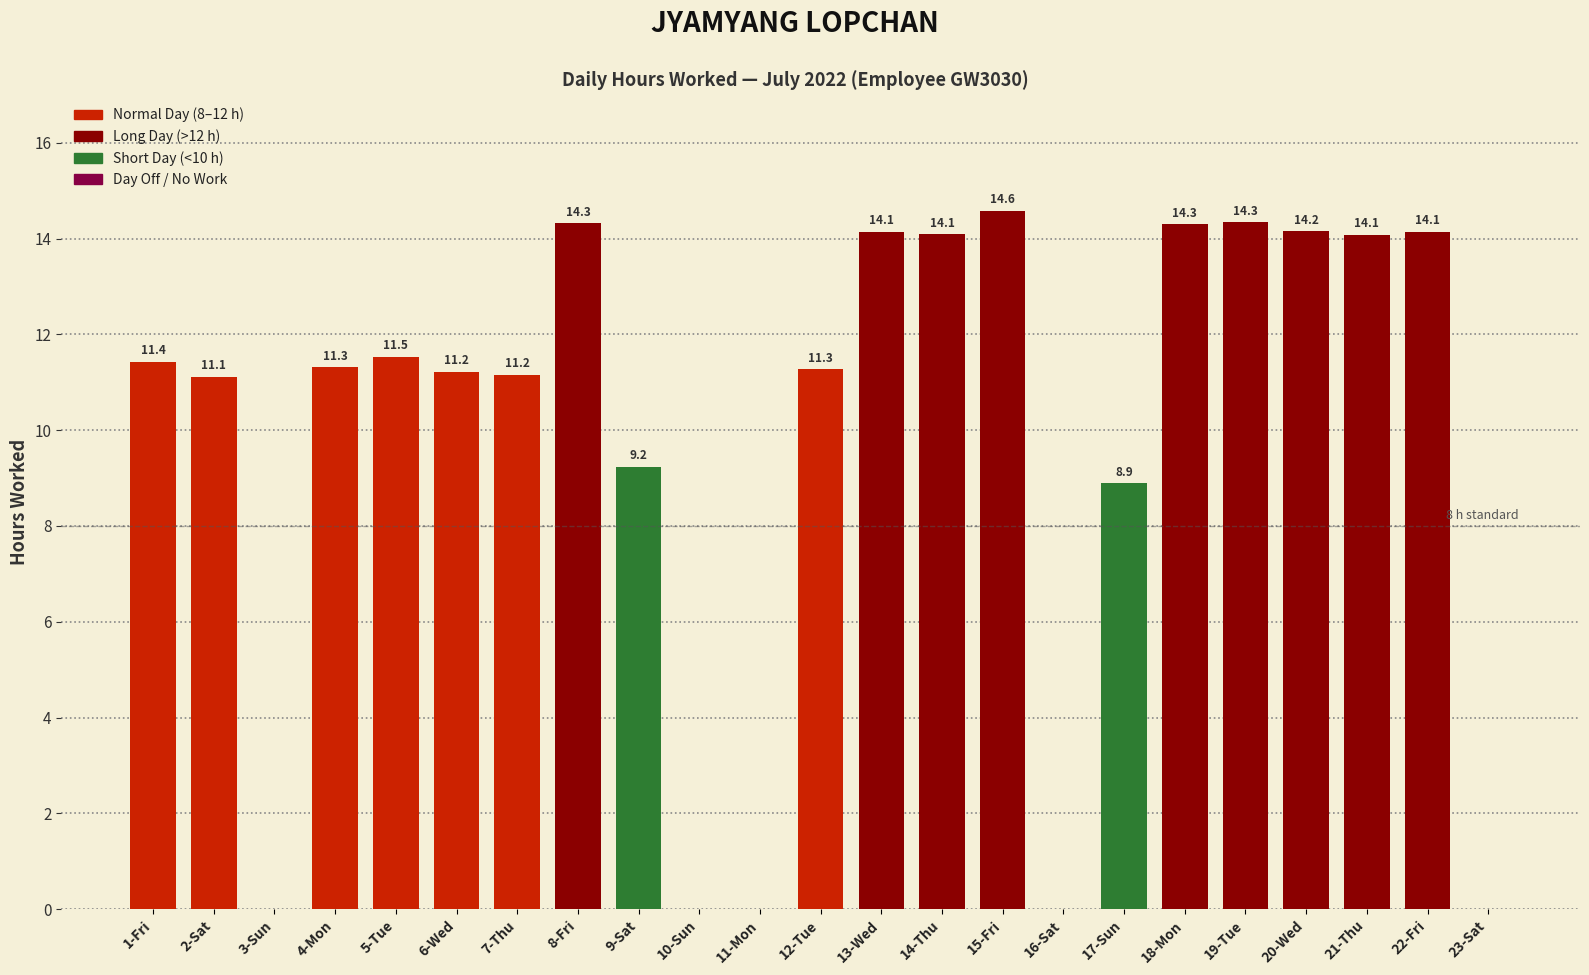

What is the difference between the values at 21-Thu and 8-Fri?

0.2